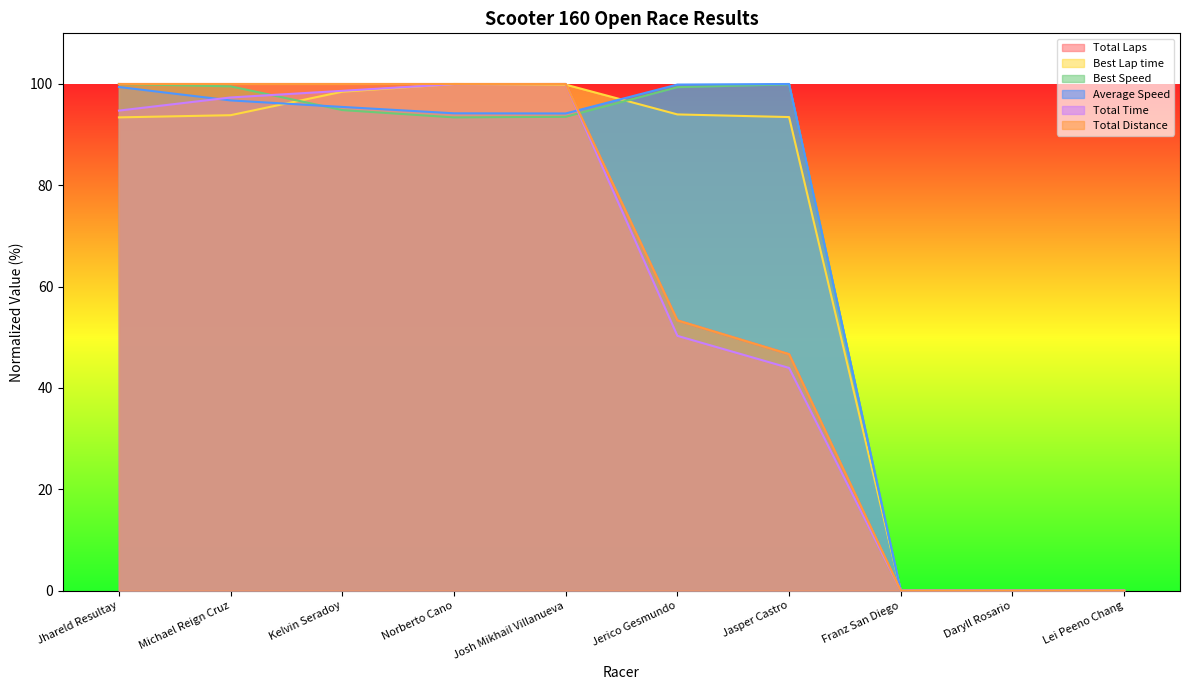

Reading left to right, what are all the values shown in this chart?

Total Laps: Jhareld Resultay=100.0	Michael Reign Cruz=100.0	Kelvin Seradoy=100.0	Norberto Cano=100.0	Josh Mikhail Villanueva=100.0	Jerico Gesmundo=53.3	Jasper Castro=46.7	Franz San Diego=0.0	Daryll Rosario=0.0	Lei Peeno Chang=0.0
Best Lap time: Jhareld Resultay=93.4	Michael Reign Cruz=93.8	Kelvin Seradoy=98.5	Norberto Cano=100.0	Josh Mikhail Villanueva=99.9	Jerico Gesmundo=94.0	Jasper Castro=93.5	Franz San Diego=0.0	Daryll Rosario=0.0	Lei Peeno Chang=0.0
Best Speed: Jhareld Resultay=100.0	Michael Reign Cruz=99.5	Kelvin Seradoy=94.8	Norberto Cano=93.4	Josh Mikhail Villanueva=93.5	Jerico Gesmundo=99.4	Jasper Castro=99.9	Franz San Diego=0.0	Daryll Rosario=0.0	Lei Peeno Chang=0.0
Average Speed: Jhareld Resultay=99.4	Michael Reign Cruz=96.8	Kelvin Seradoy=95.5	Norberto Cano=94.2	Josh Mikhail Villanueva=94.2	Jerico Gesmundo=99.9	Jasper Castro=100.0	Franz San Diego=0.0	Daryll Rosario=0.0	Lei Peeno Chang=0.0
Total Time: Jhareld Resultay=94.7	Michael Reign Cruz=97.3	Kelvin Seradoy=98.7	Norberto Cano=100.0	Josh Mikhail Villanueva=100.0	Jerico Gesmundo=50.3	Jasper Castro=44.0	Franz San Diego=0.0	Daryll Rosario=0.0	Lei Peeno Chang=0.0
Total Distance: Jhareld Resultay=100.0	Michael Reign Cruz=100.0	Kelvin Seradoy=100.0	Norberto Cano=100.0	Josh Mikhail Villanueva=100.0	Jerico Gesmundo=53.3	Jasper Castro=46.7	Franz San Diego=0.0	Daryll Rosario=0.0	Lei Peeno Chang=0.0